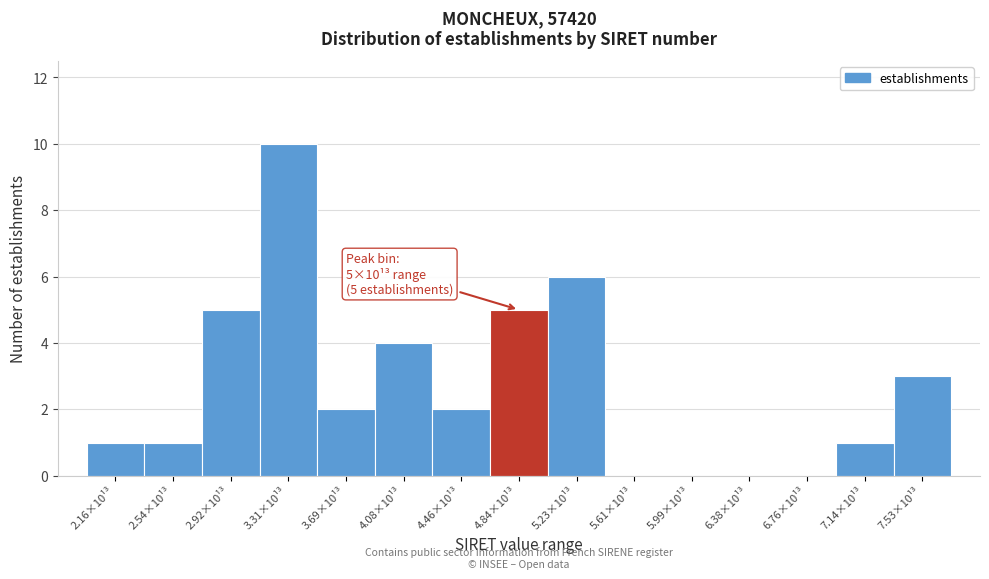

Reading left to right, list all the values displayed in this chart.

2.16×10¹³=1	2.54×10¹³=1	2.92×10¹³=5	3.31×10¹³=10	3.69×10¹³=2	4.08×10¹³=4	4.46×10¹³=2	4.84×10¹³=5	5.23×10¹³=6	5.61×10¹³=0	5.99×10¹³=0	6.38×10¹³=0	6.76×10¹³=0	7.14×10¹³=1	7.53×10¹³=3